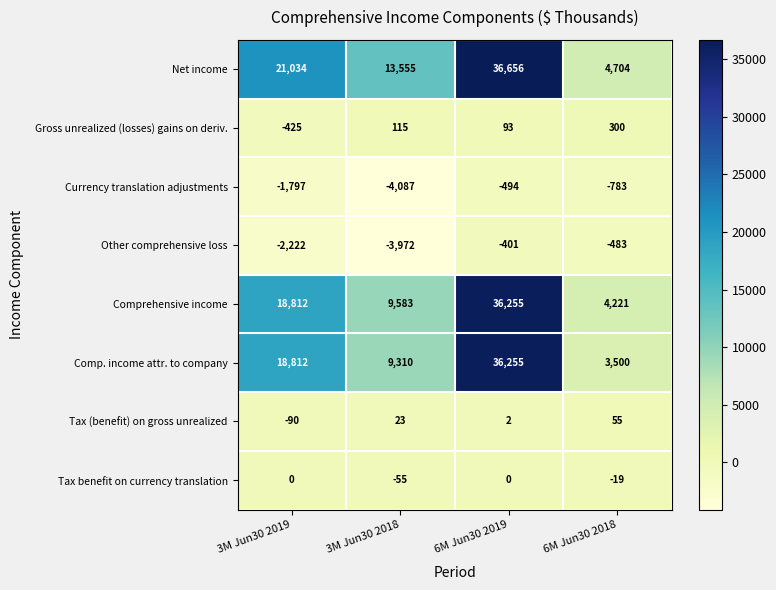

Is it true that Comp. income attr. to company equals 7888 at 6M Jun30 2019?

False